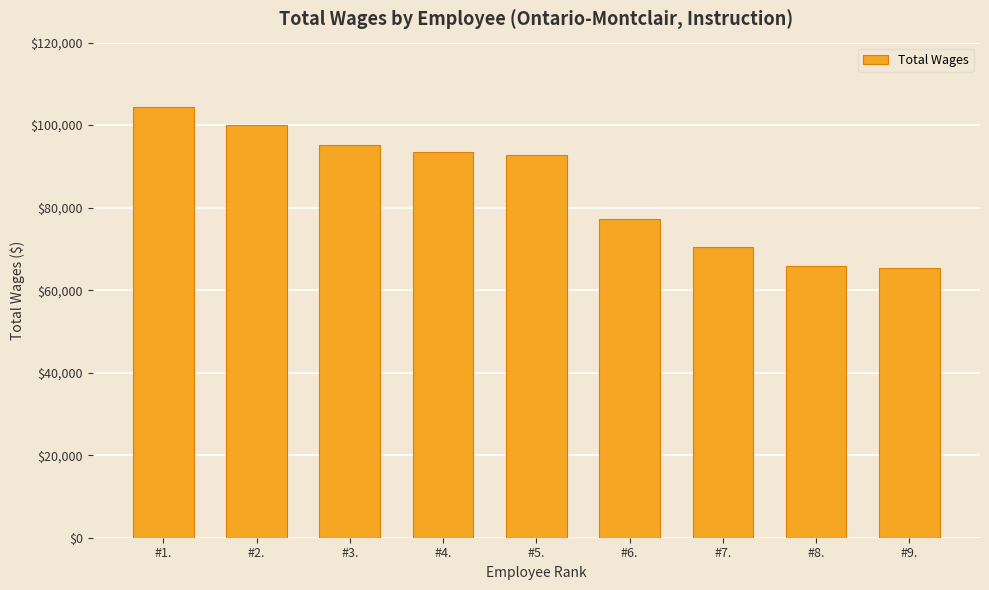

The chart shows a value of 104410 at #1.. True or false?

True